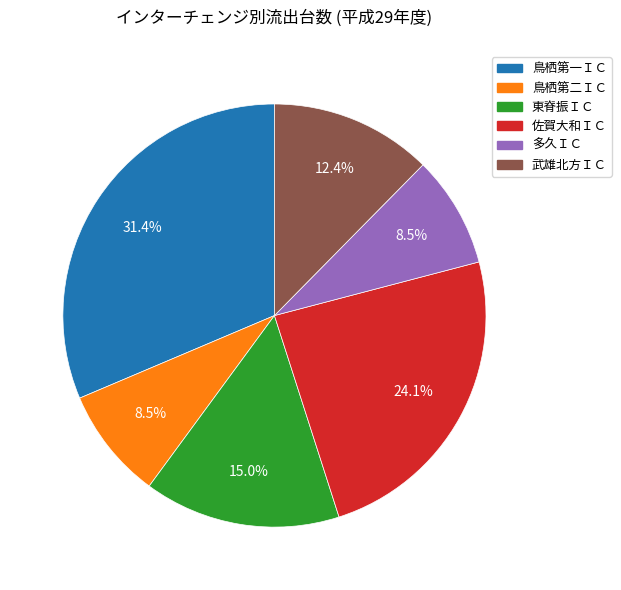

To the nearest percent, what percentage of the pie is 鳥栖第一ＩＣ?

31%